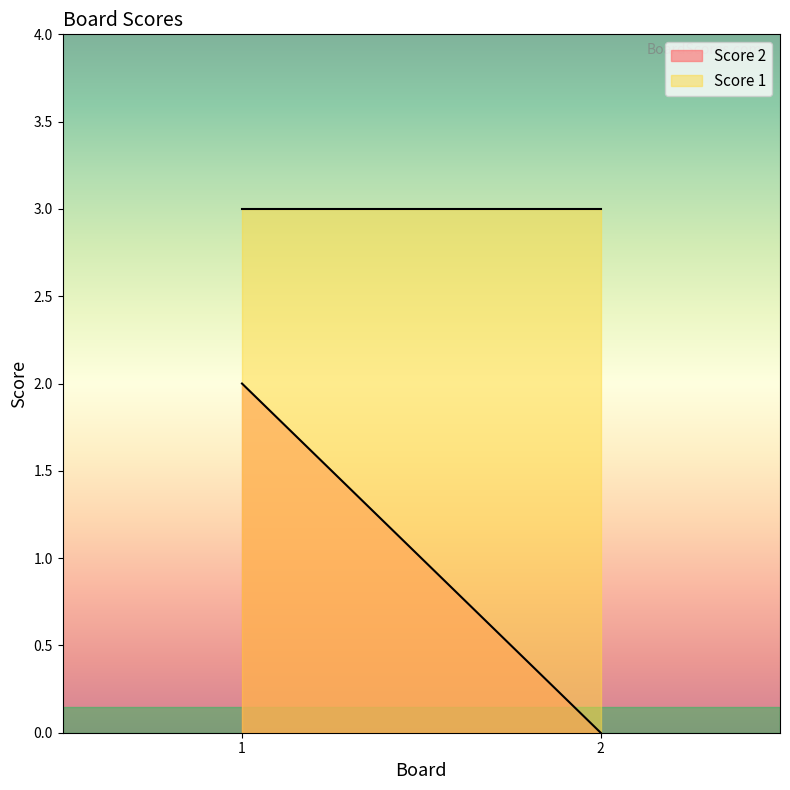

List the labels in order of Score 2 value, smallest first.

2, 1